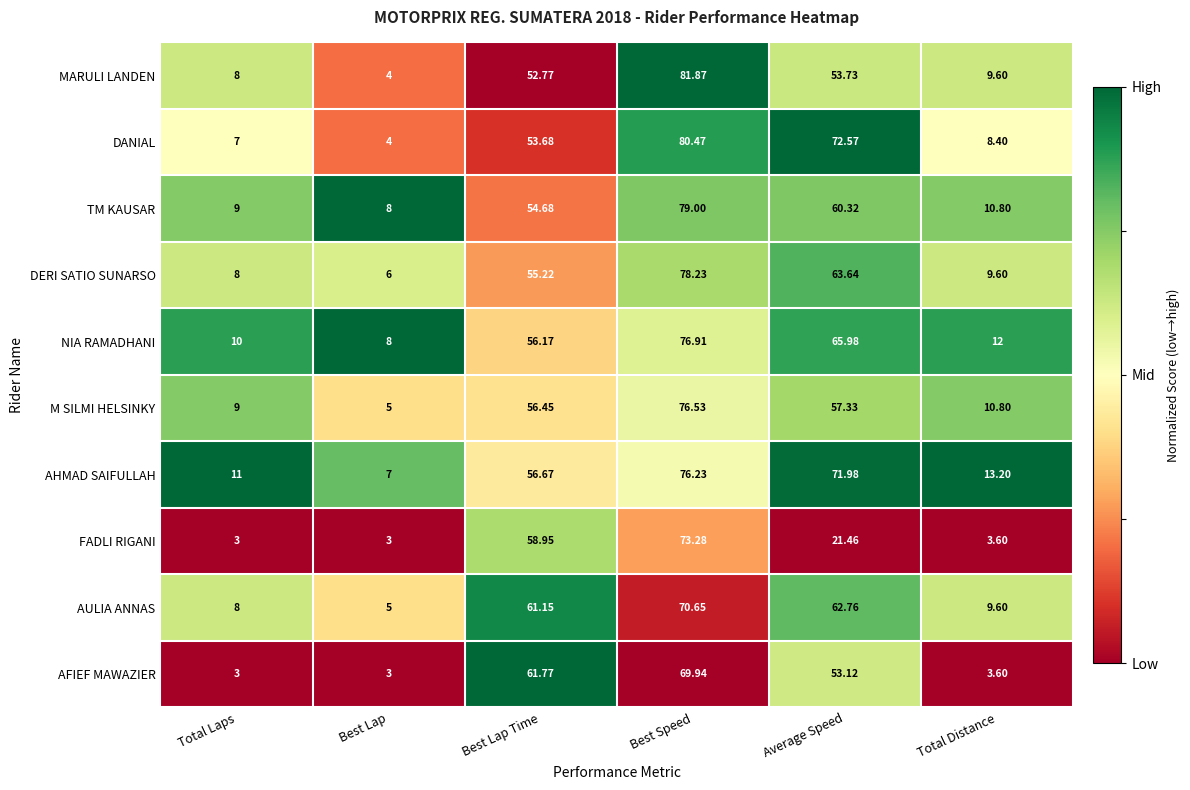

Rank the series by their maximum value, from lowest to highest.

AFIEF MAWAZIER, AULIA ANNAS, FADLI RIGANI, AHMAD SAIFULLAH, M SILMI HELSINKY, NIA RAMADHANI, DERI SATIO SUNARSO, TM KAUSAR, DANIAL, MARULI LANDEN